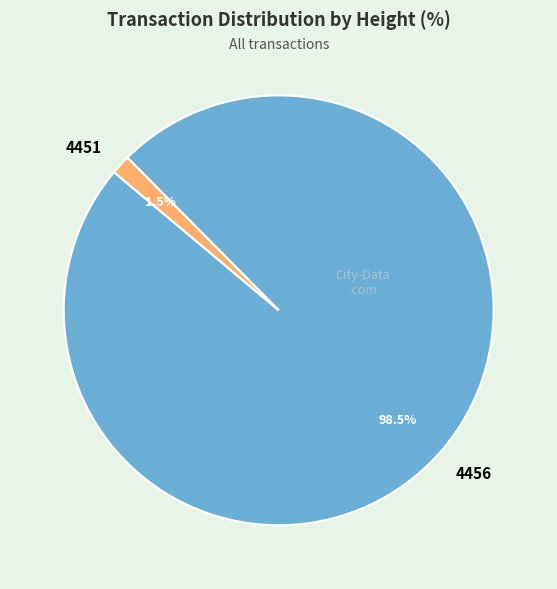

Rank the categories by value from highest to lowest.

4456, 4451